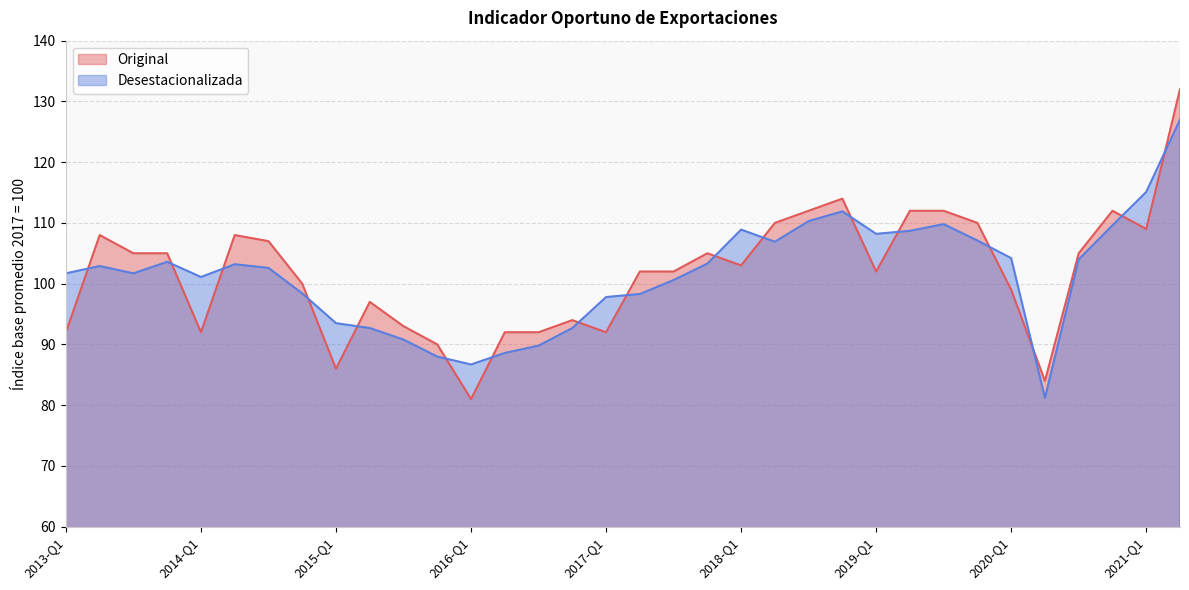

Where is the first local maximum for Desestacionalizada?

2013-Q2